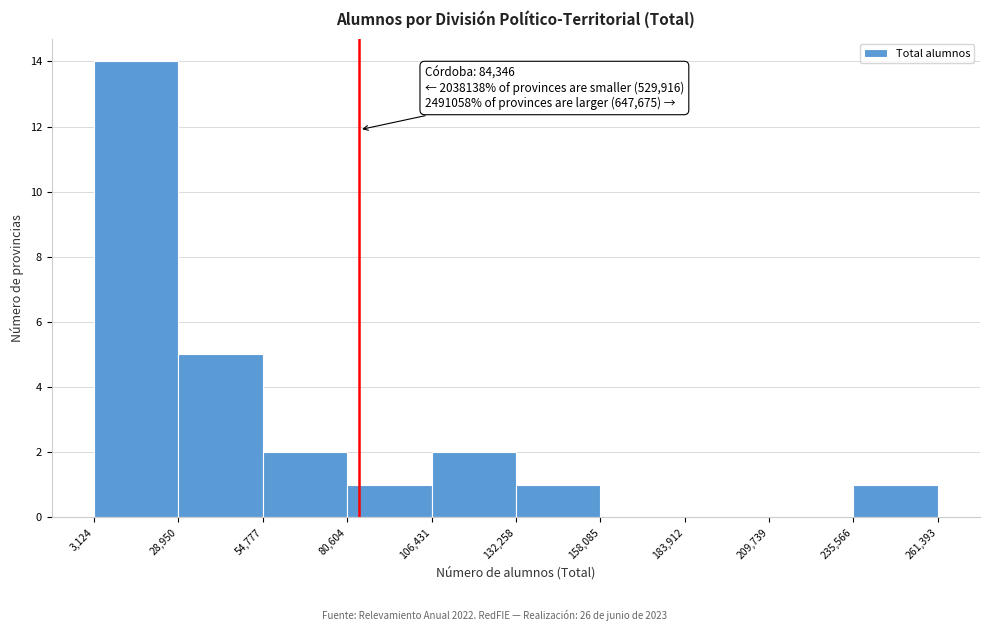

Which range on the x-axis has the tallest bar?

3,124 to 28,950